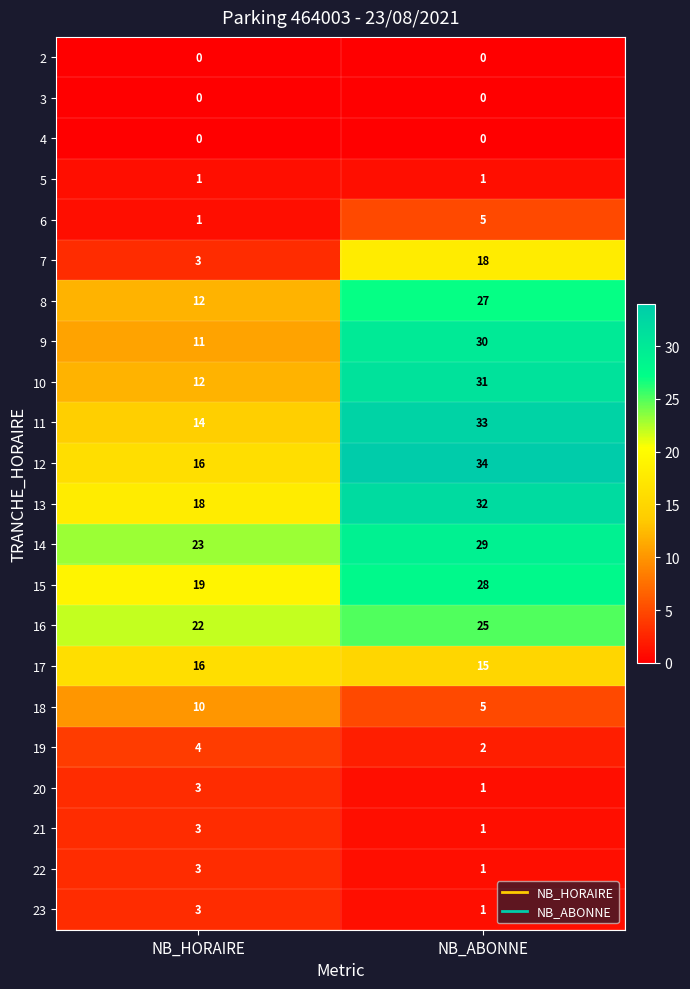

How many categories are shown in the chart?

2